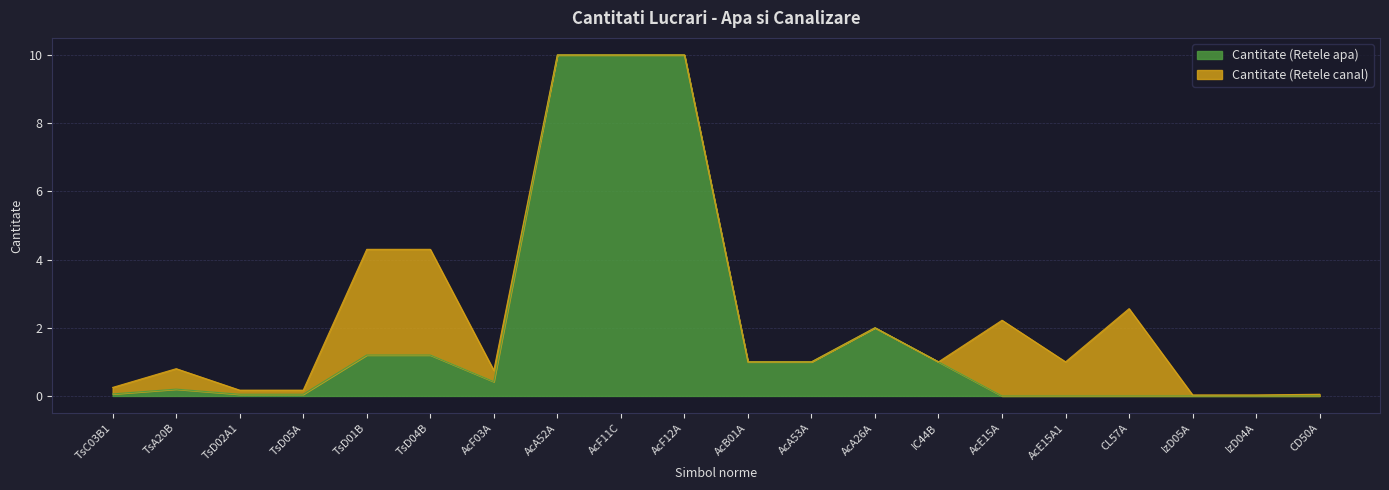

Reading left to right, extract all data points from this chart.

TsC03B1=0.1	TsA20B=0.2	TsD02A1=0.1	TsD05A=0.1	TsD01B=1.2	TsD04B=1.2	AcF03A=0.4	AcA52A=10.0	AcF11C=10.0	AcF12A=10.0	AcB01A=1.0	AcA53A=1.0	AcA26A=2.0	IC44B=1.0	AcE15A=0.0	AcE15A1=0.0	CL57A=0.0	IzD05A=0.0	IzD04A=0.0	CD50A=0.0